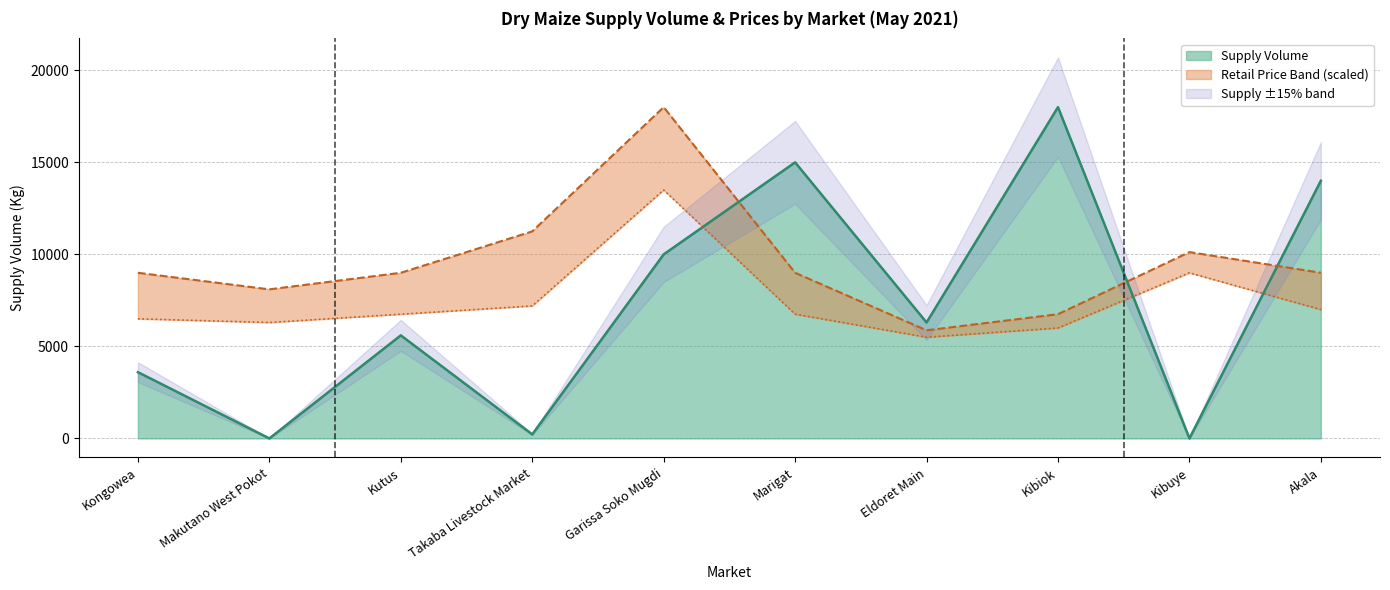

Reading left to right, extract all data points from this chart.

3600	0	5600	220	10000	15000	6300	18000	0	14000